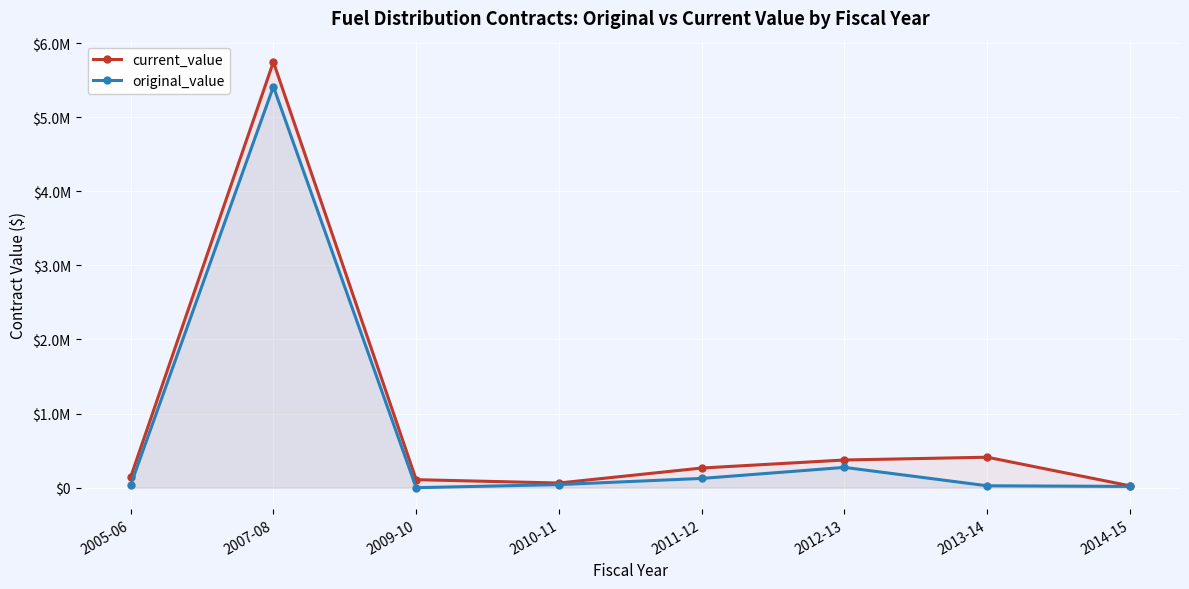

True or false: current_value and original_value cross at least once.

False